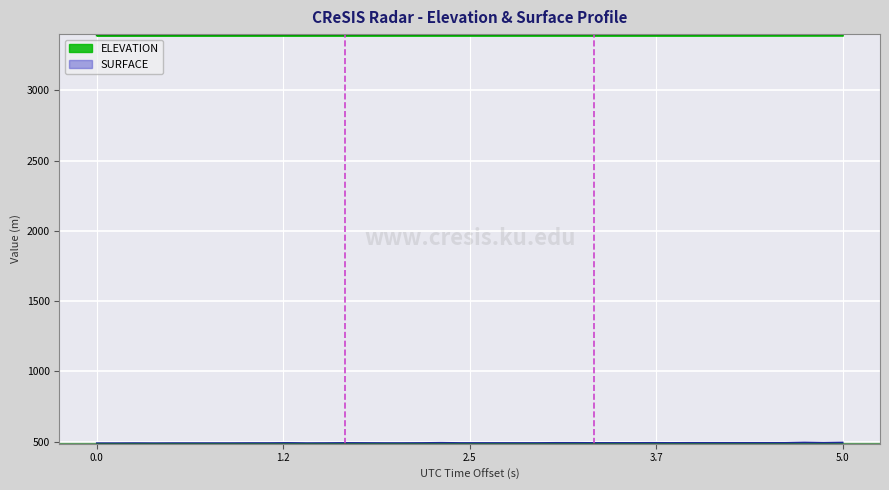

At how many categories does at least one series exceed 1054?

40